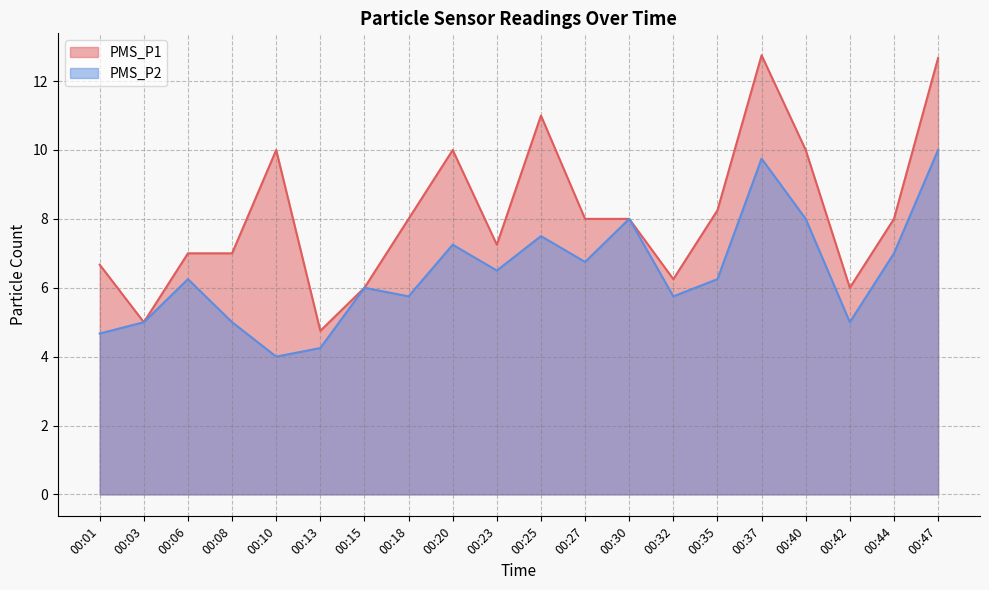

The value of PMS_P1 at 00:44 is 8.0. True or false?

True